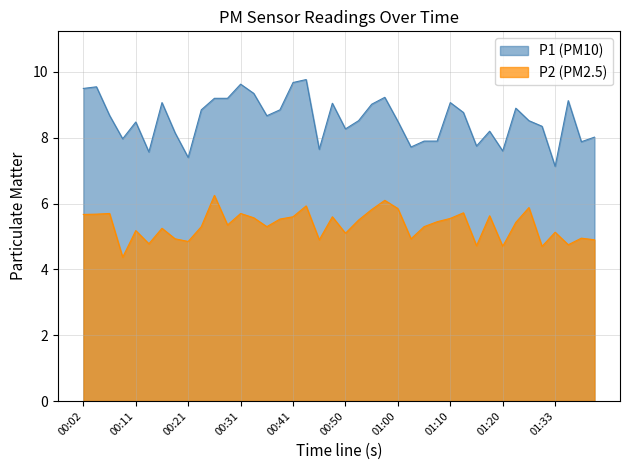

What is the difference between the maximum and minimum values in the P2 series?

1.9